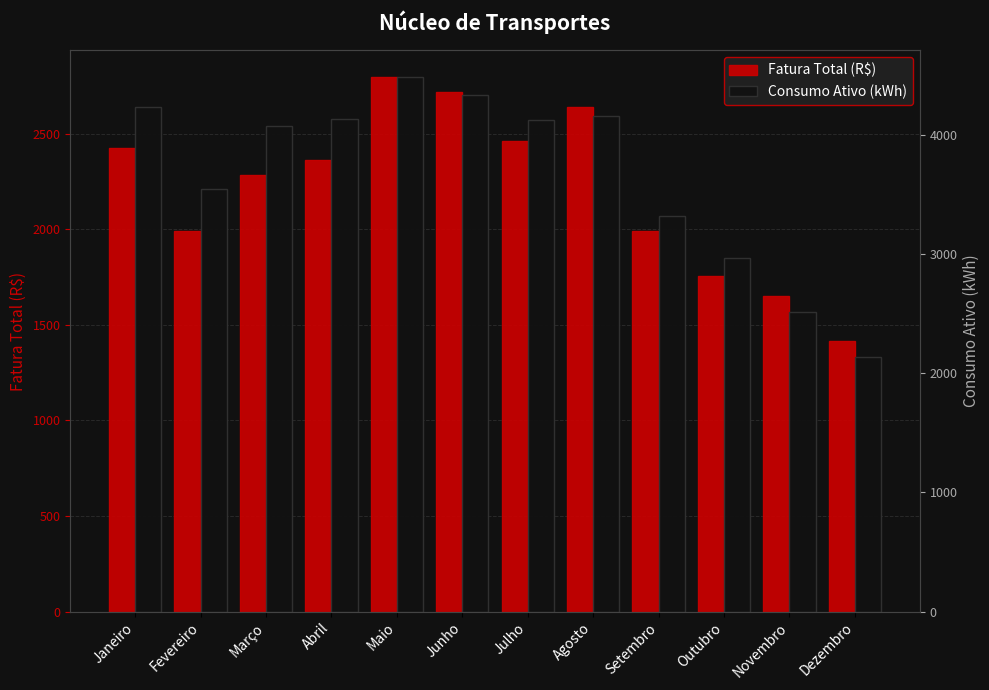

At which label is Fatura Total (R$) closest to 2106?

Setembro